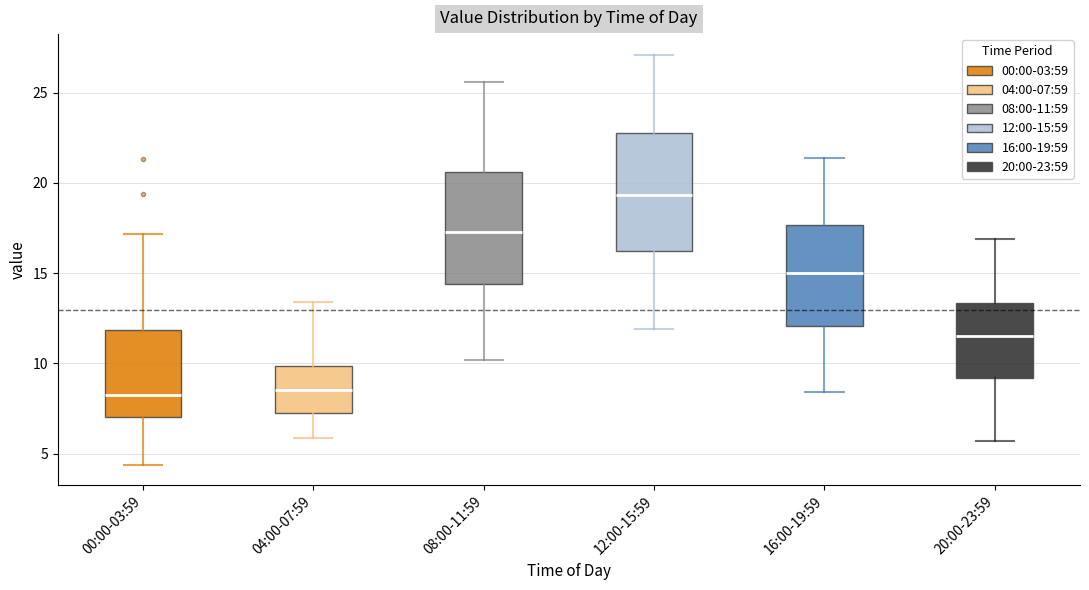

Reading left to right, read every box against the y-axis: the position of its median line, the range the box covers, and the ends of its whiskers. The values are not printed on the chart, so give them approximately, as read against the axis.

00:00-03:59: median 8.5, box 7.0 to 12.0, whiskers 4.5 to 17.0
04:00-07:59: median 8.5, box 7.5 to 10.0, whiskers 6.0 to 13.5
08:00-11:59: median 17.5, box 14.5 to 20.5, whiskers 10.0 to 25.5
12:00-15:59: median 19.5, box 16.0 to 23.0, whiskers 12.0 to 27.0
16:00-19:59: median 15.0, box 12.0 to 17.5, whiskers 8.5 to 21.5
20:00-23:59: median 11.5, box 9.0 to 13.5, whiskers 5.5 to 17.0